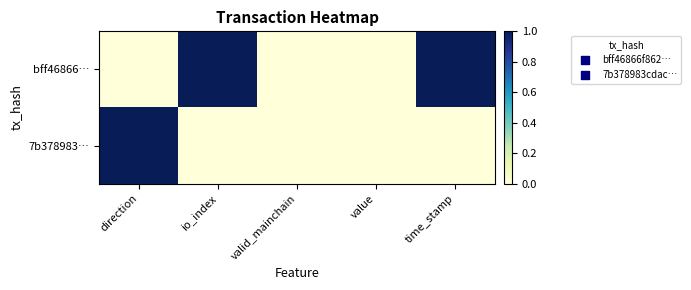

How many data points does each series have?

5